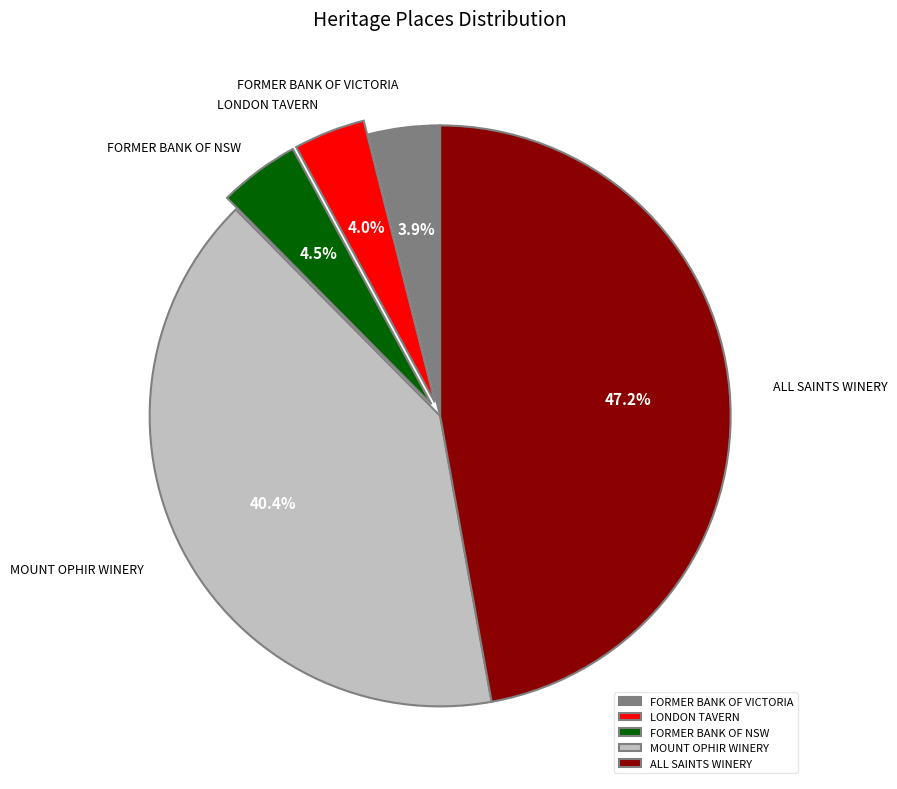

Approximately how many times larger is the value at FORMER BANK OF NSW compared to ALL SAINTS WINERY?

0.1